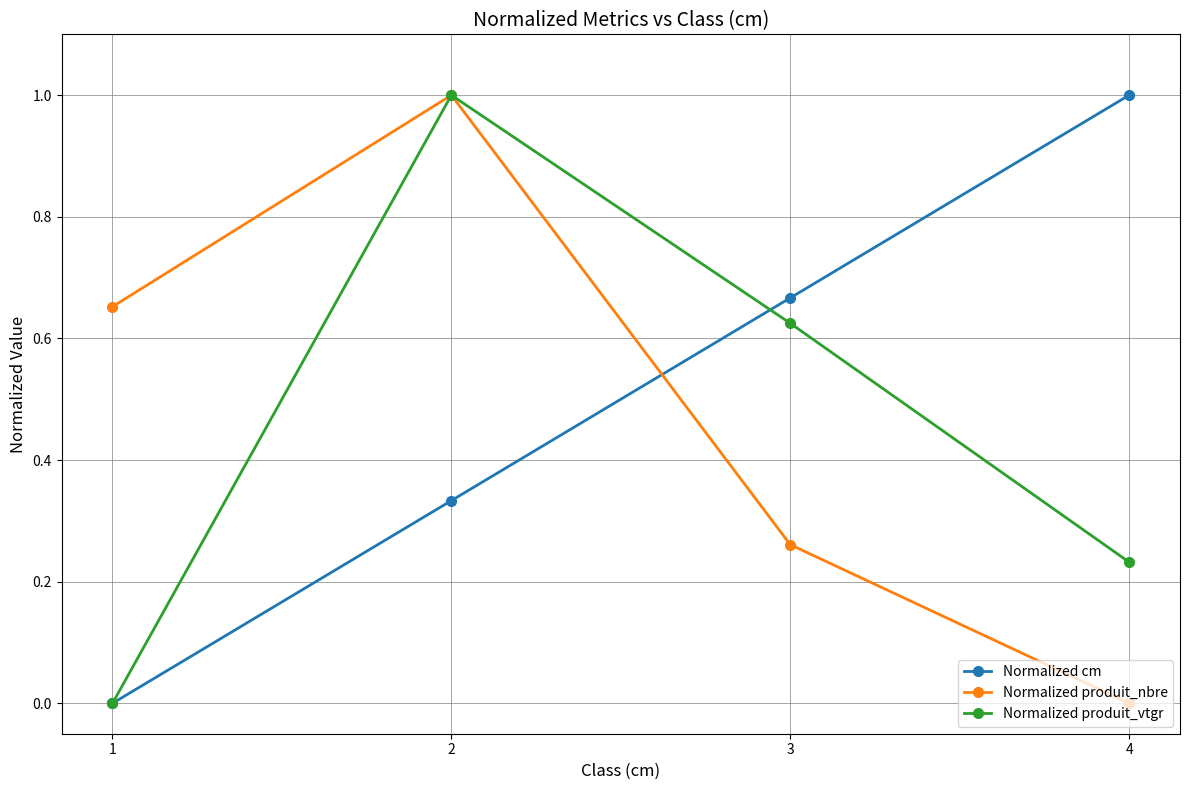

True or false: Normalized produit_nbre has more than 1 points higher than both neighbors.

False